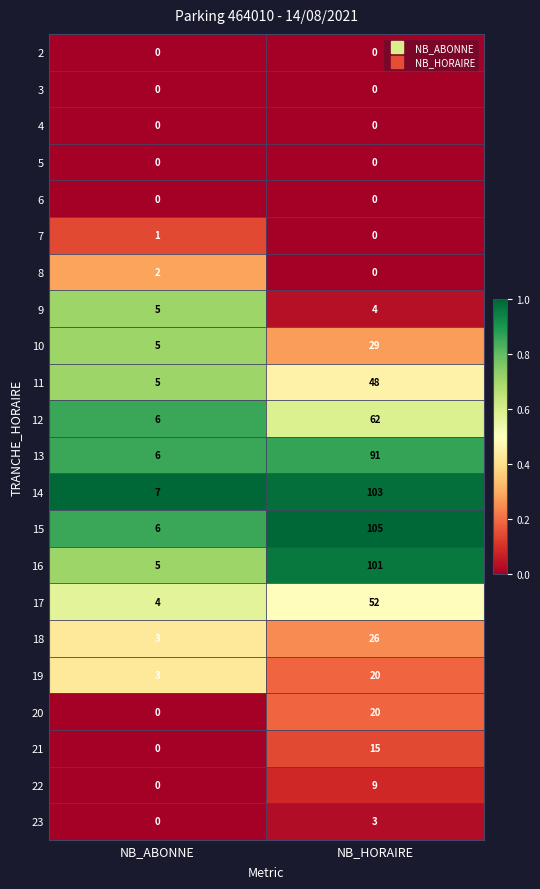

What is the sum of all 10 values?

34